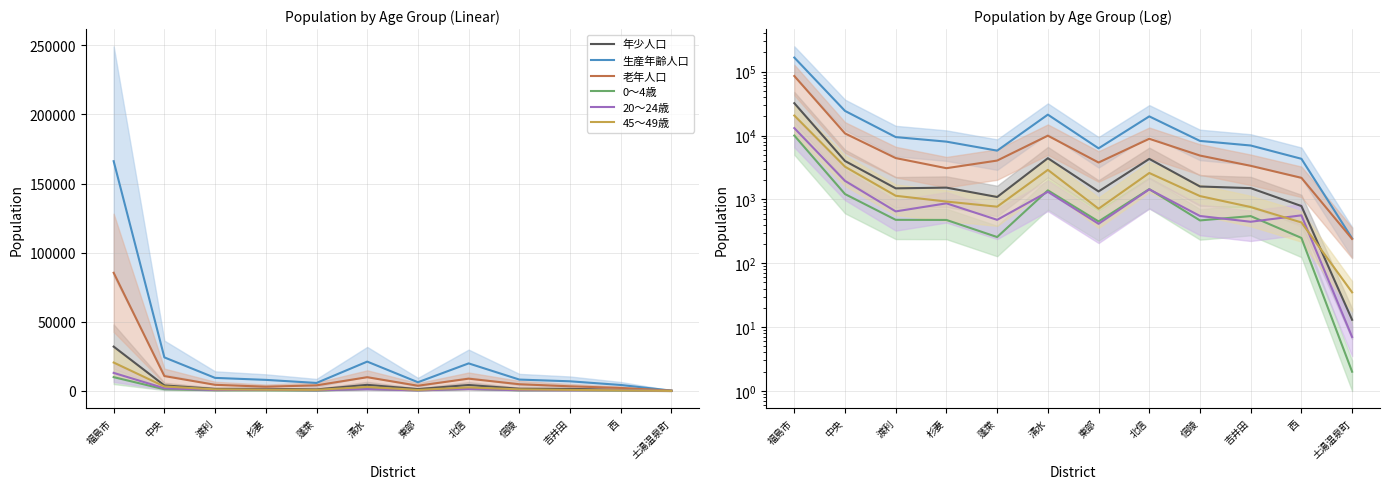

List the labels in order of 老年人口 value, largest first.

福島市, 中央, 清水, 北信, 信陵, 渡利, 蓬萊, 東部, 吉井田, 杉妻, 西, 土湯温泉町